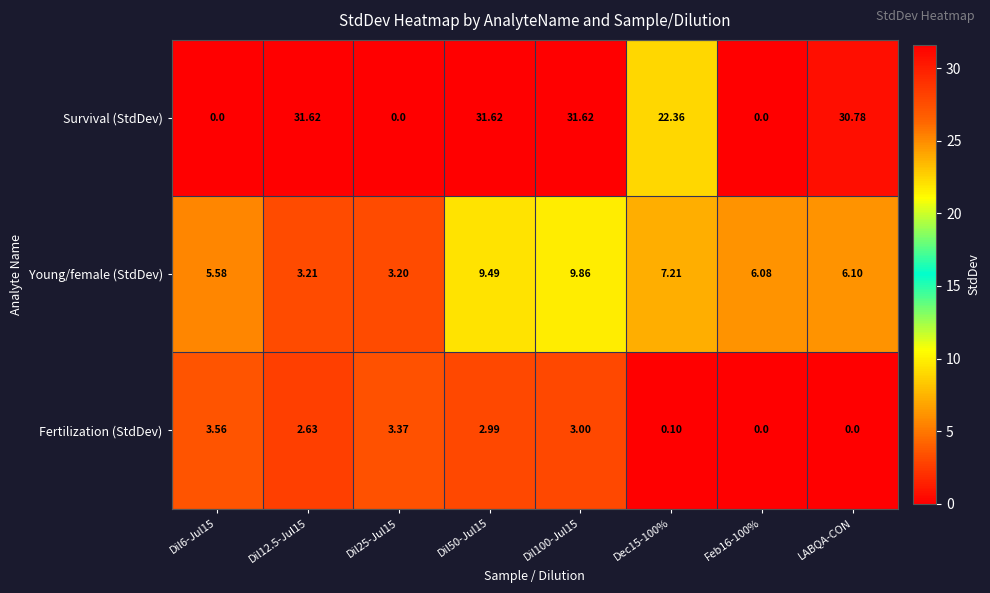

Rank the series by their average value, from highest to lowest.

Survival (StdDev), Young/female (StdDev), Fertilization (StdDev)